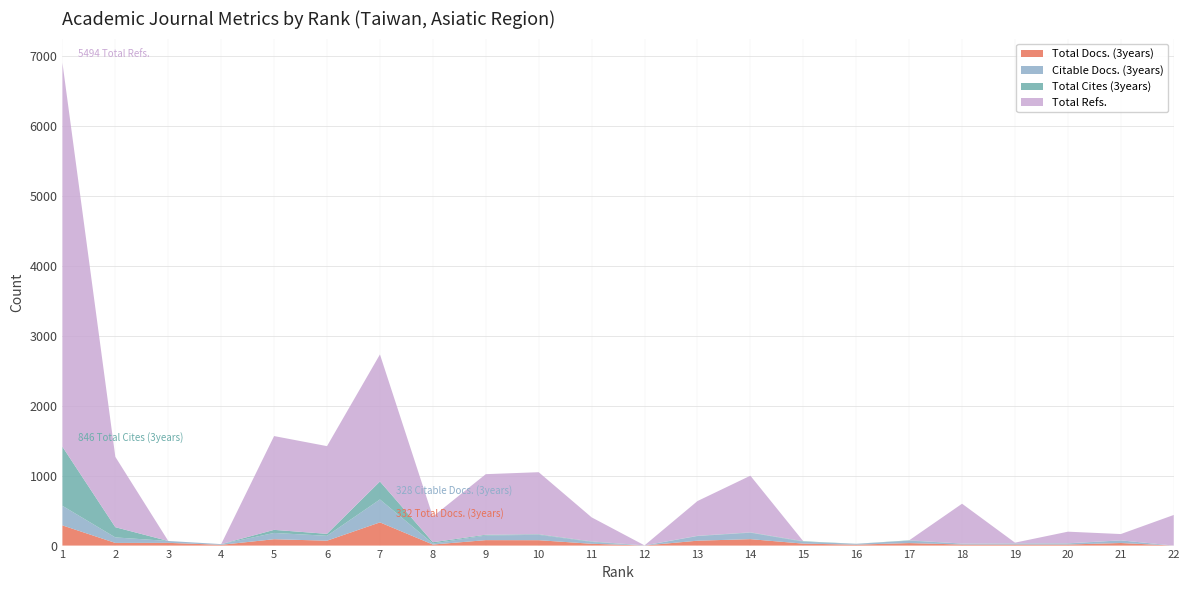

Reading right to left, transcribe all the data shown in this chart.

Total Docs. (3years): 0	37	15	15	15	36	13	28	92	70	1	26	77	78	15	332	70	91	11	39	38	289
Citable Docs. (3years): 0	37	15	15	14	34	12	27	92	66	1	26	77	66	15	328	70	90	10	27	79	280
Total Cites (3years): 0	1	3	2	0	5	1	7	5	4	1	7	8	11	18	257	28	44	0	0	146	846
Total Refs.: 438	90	166	10	570	0	0	0	811	497	0	345	888	867	367	1818	1255	1342	0	0	1007	5494